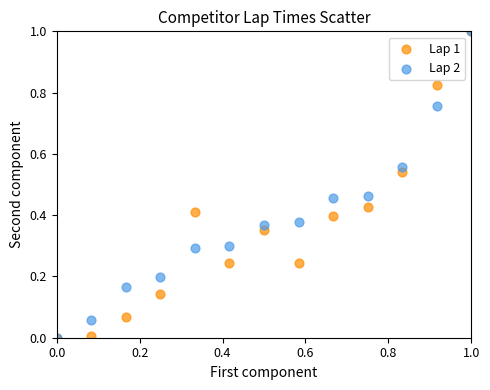

What are all the series names shown in the legend?

Lap 1, Lap 2